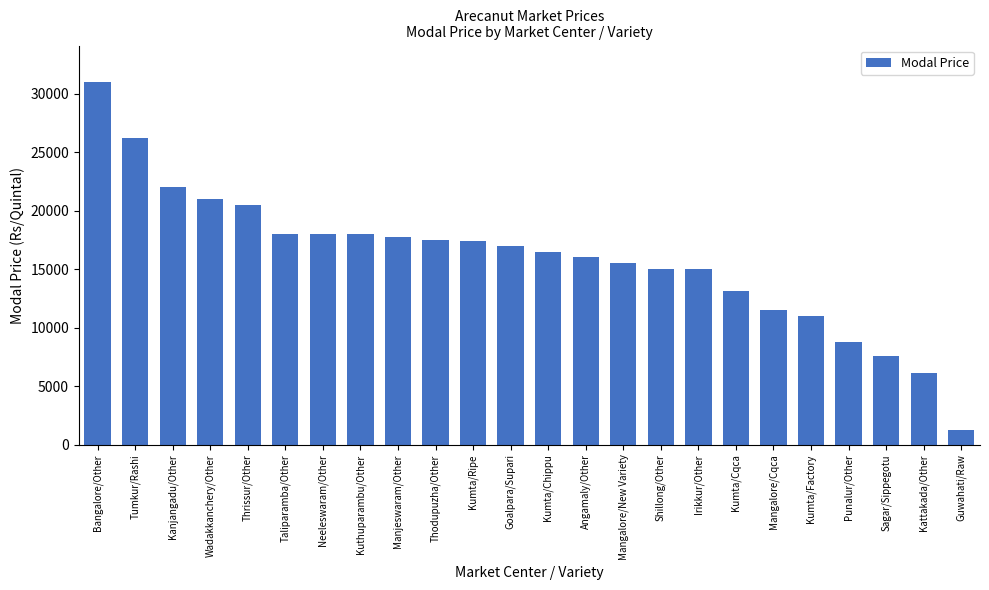

What position from the right is Kattakada/Other?

2